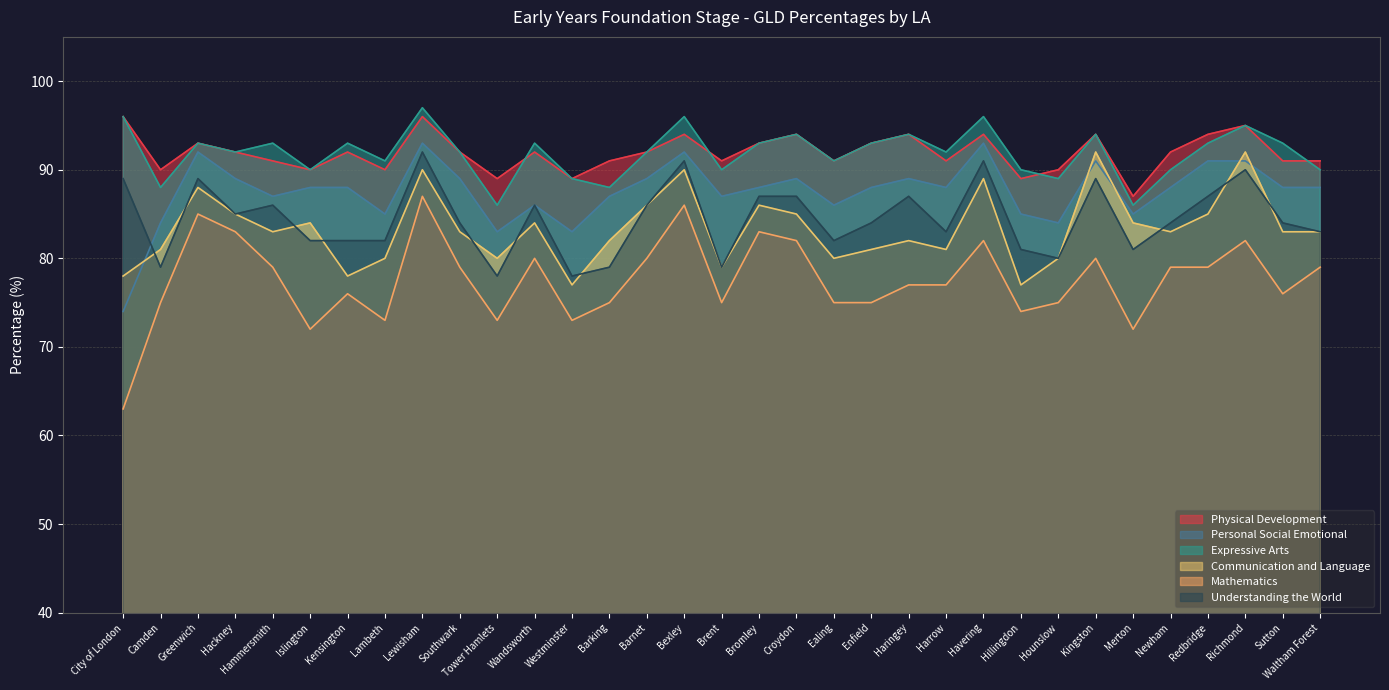

What is the difference between the maximum and minimum values in the Understanding the World series?

14